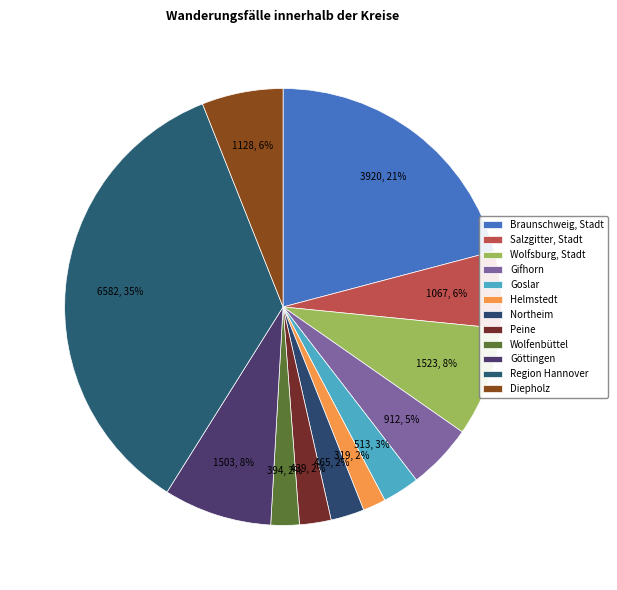

True or false: Region Hannover accounts for 35% of the total.

True